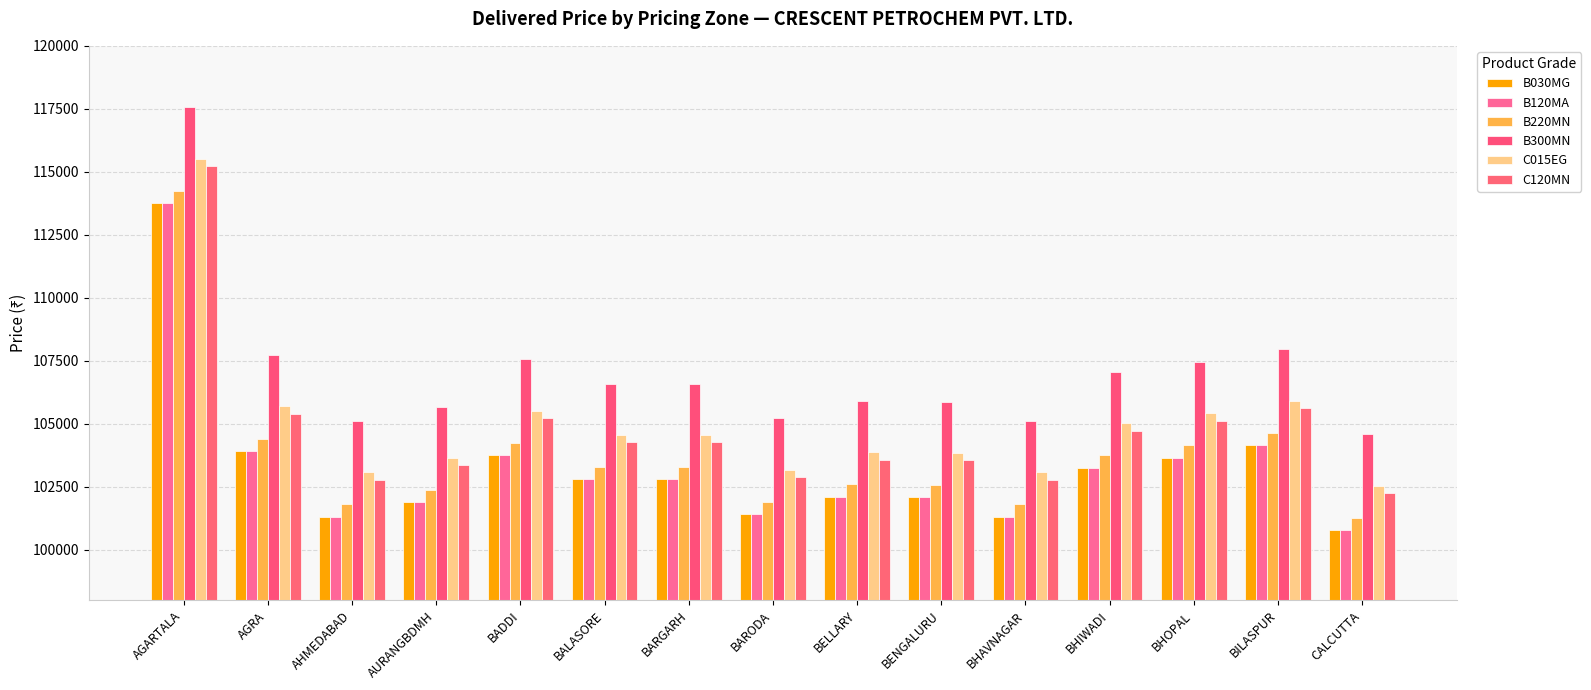

How many groups of bars are there?

15